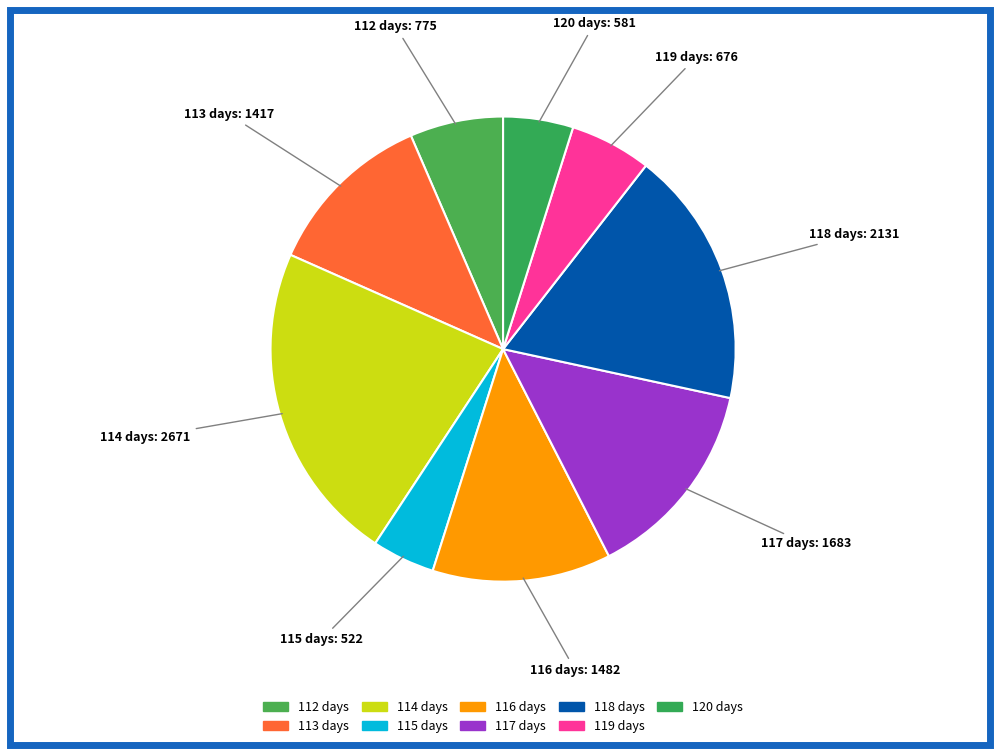

Rank the categories by value from highest to lowest.

114 days, 118 days, 117 days, 116 days, 113 days, 112 days, 119 days, 120 days, 115 days